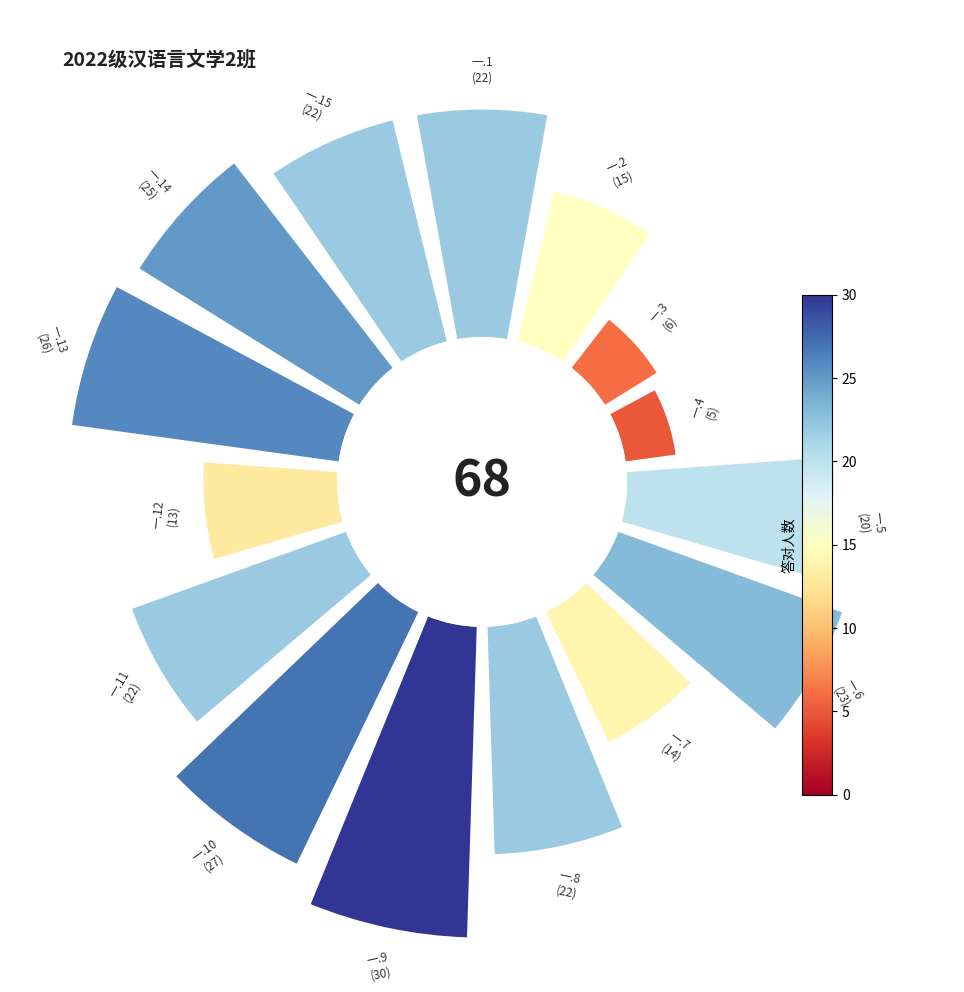

Is it true that 0 is 17% of the pie?

False